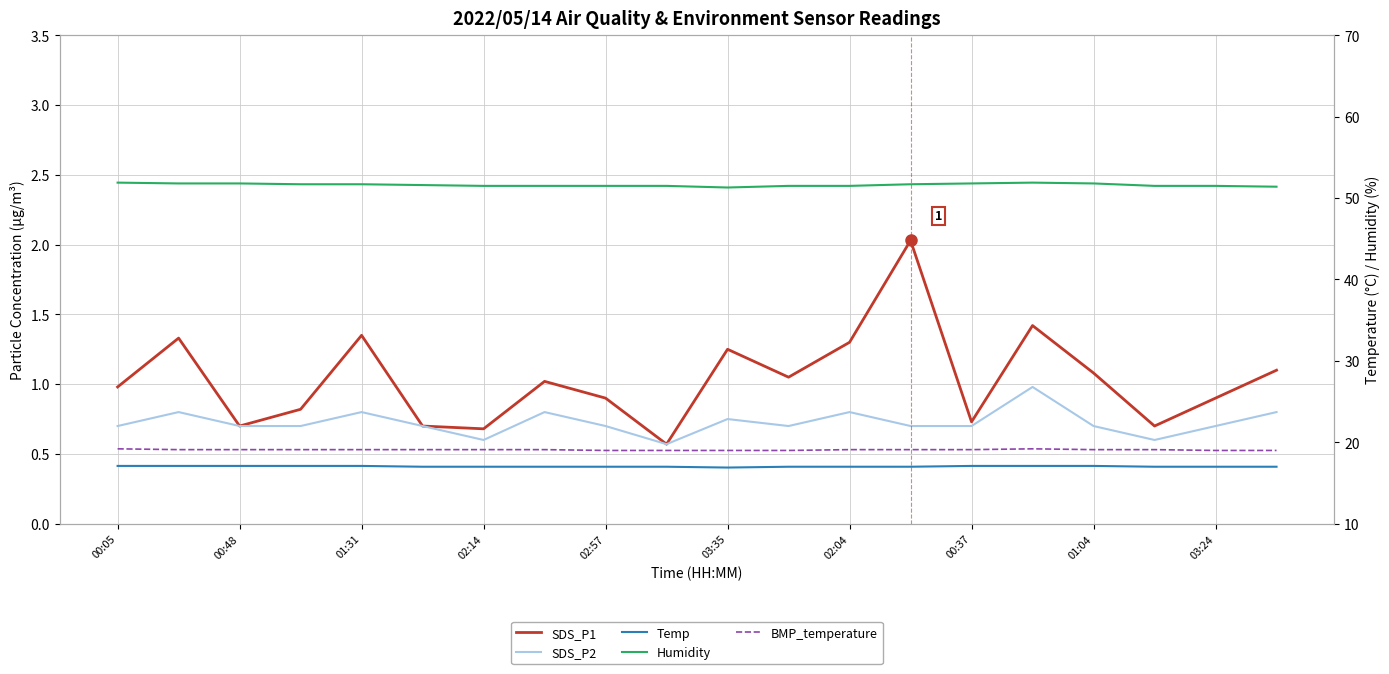

How many interior local peaks does the Humidity series have?

1